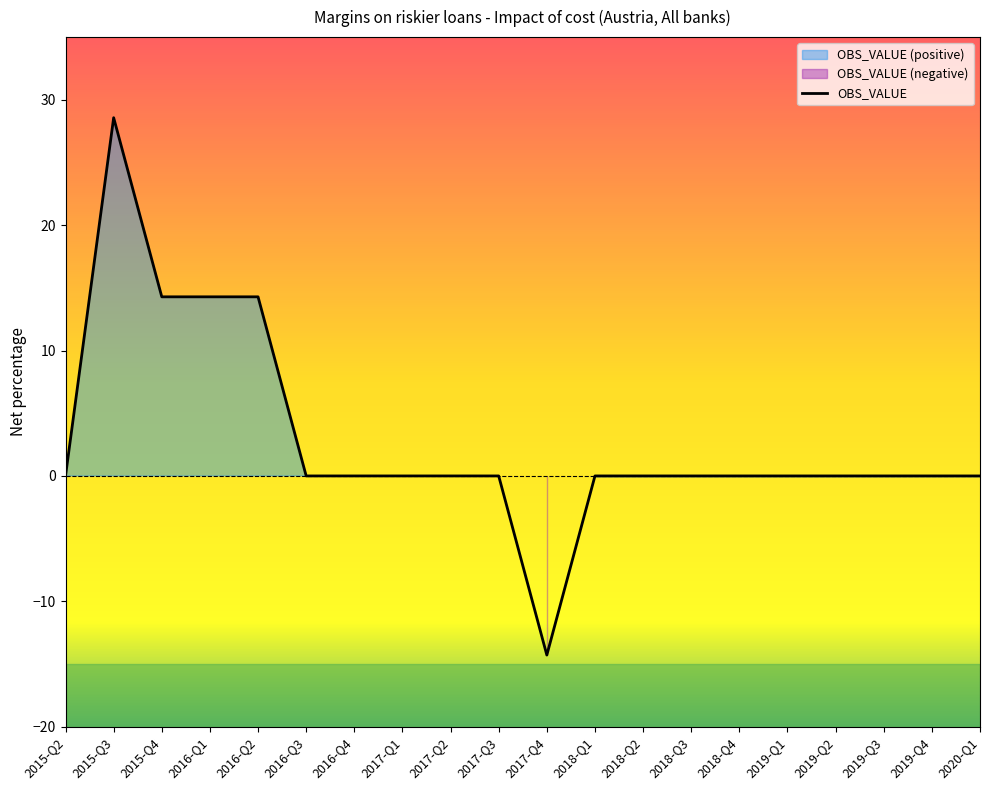

What is the change in value from 2016-Q3 to 2017-Q4?

-14.3